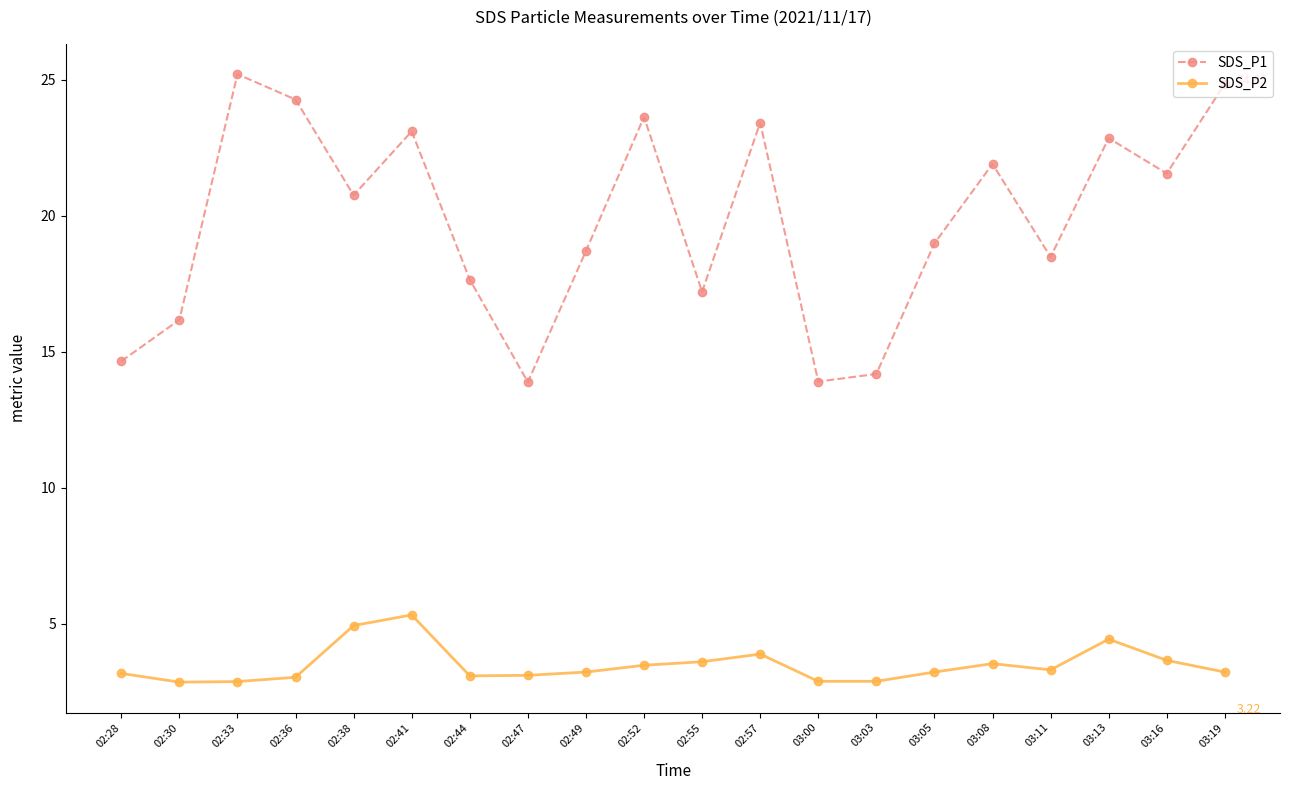

True or false: SDS_P2 has more than 2 points higher than both neighbors.

True